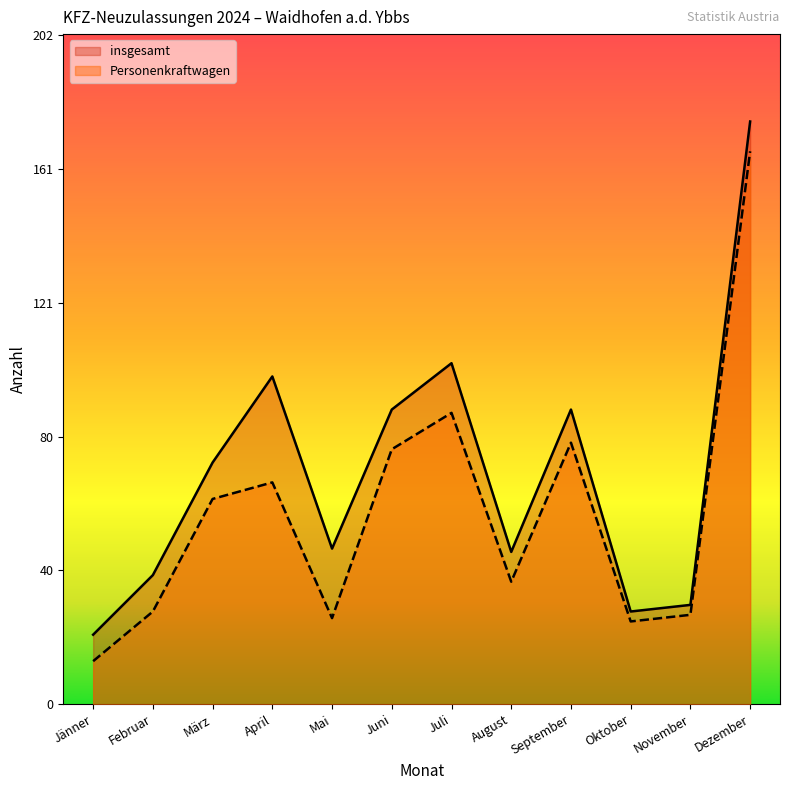

At how many categories does at least one series exceed 165?

1